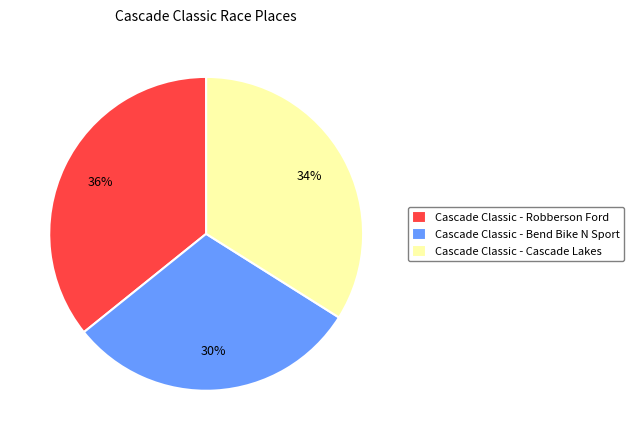

True or false: Cascade Classic - Robberson Ford accounts for 36% of the total.

True